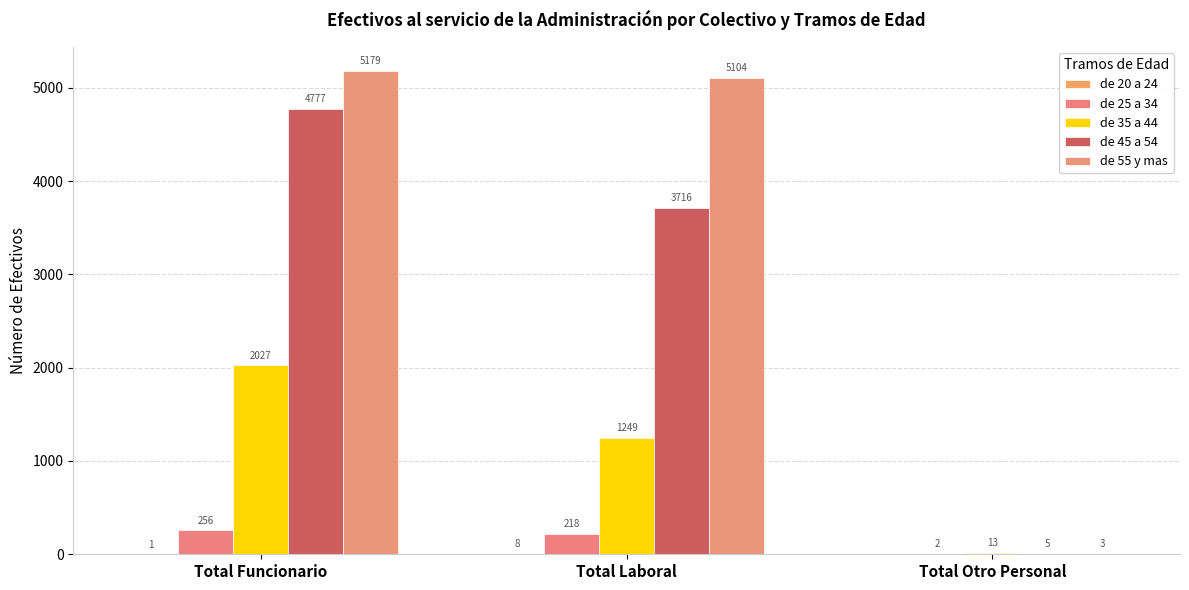

Count the number of categories in the chart.

3